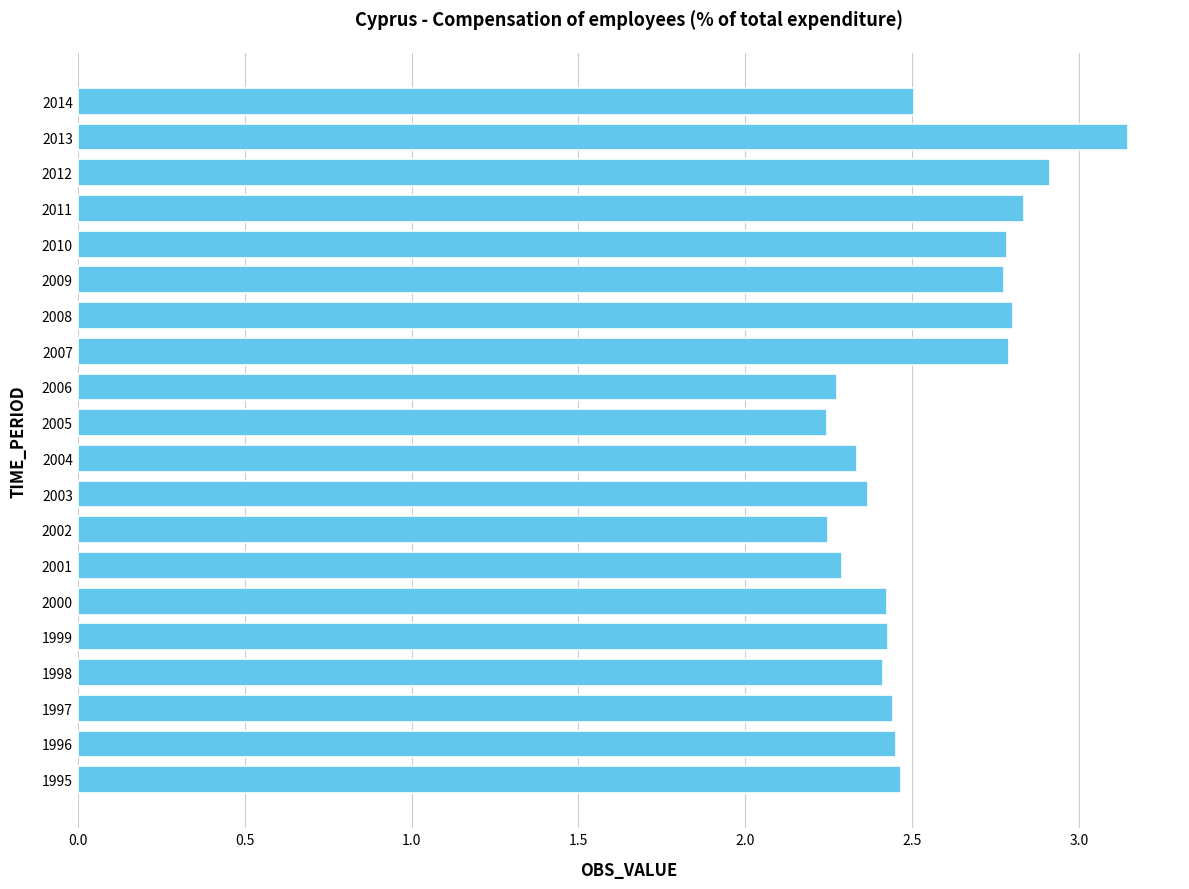

At which category does the chart reach its peak across all series?

2013